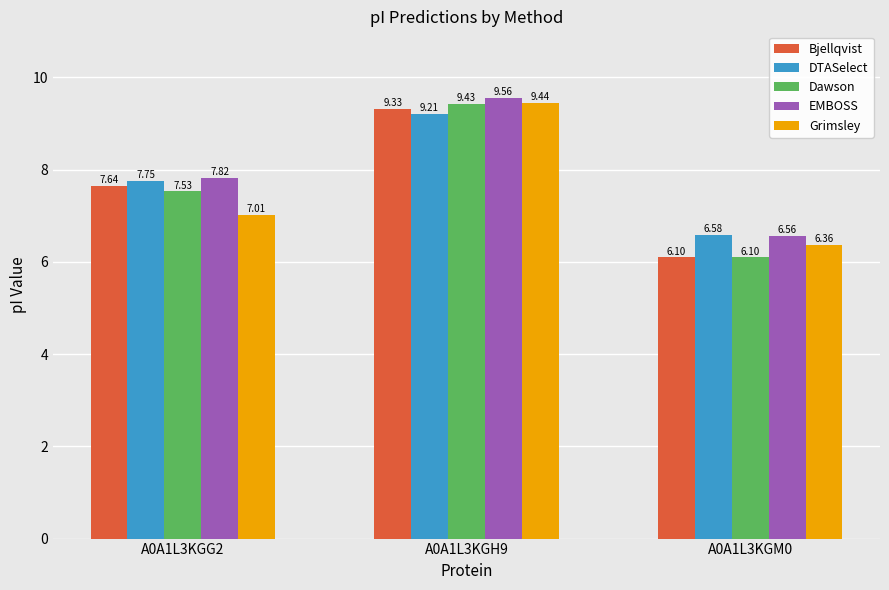

The DTASelect series shows 1.7 at A0A1L3KGM0. True or false?

False